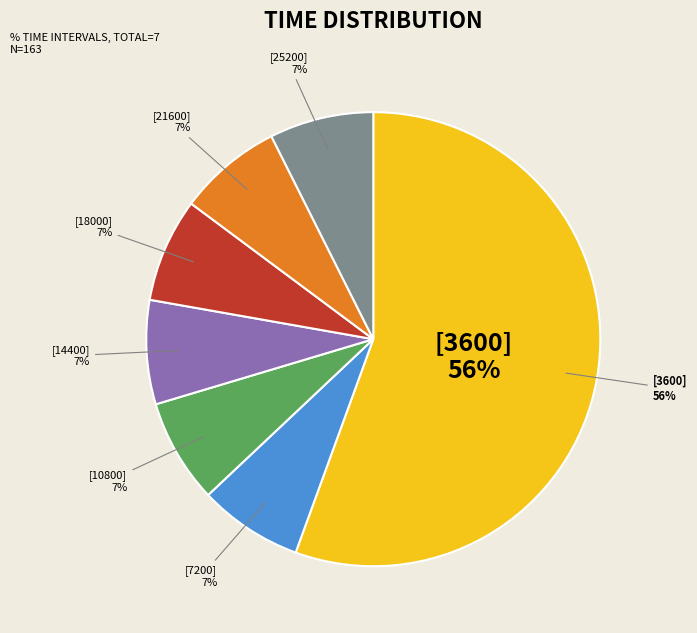

Between 21600 and 3600, which is larger?

3600